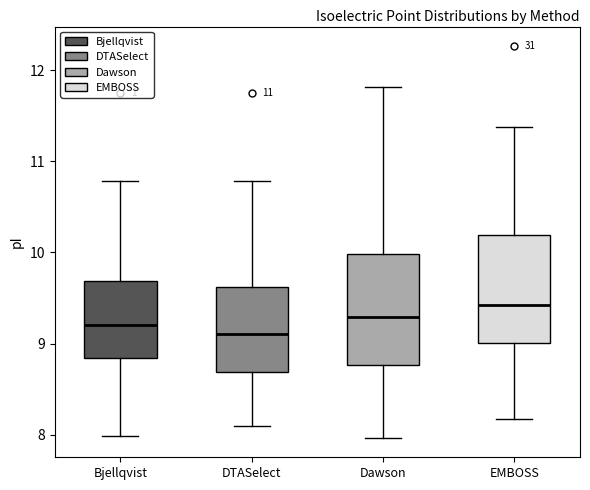

Reading left to right, transcribe this box plot: for each box, give where its median line is, the range the box spans, and where its two whiskers end, as read against the y-axis. The values are not printed on the chart, so give them approximately, as read against the axis.

Bjellqvist: median 9.2, box 8.8 to 9.7, whiskers 8.0 to 10.8
DTASelect: median 9.1, box 8.7 to 9.6, whiskers 8.1 to 10.8
Dawson: median 9.3, box 8.8 to 10.0, whiskers 8.0 to 11.8
EMBOSS: median 9.4, box 9.0 to 10.2, whiskers 8.2 to 11.4